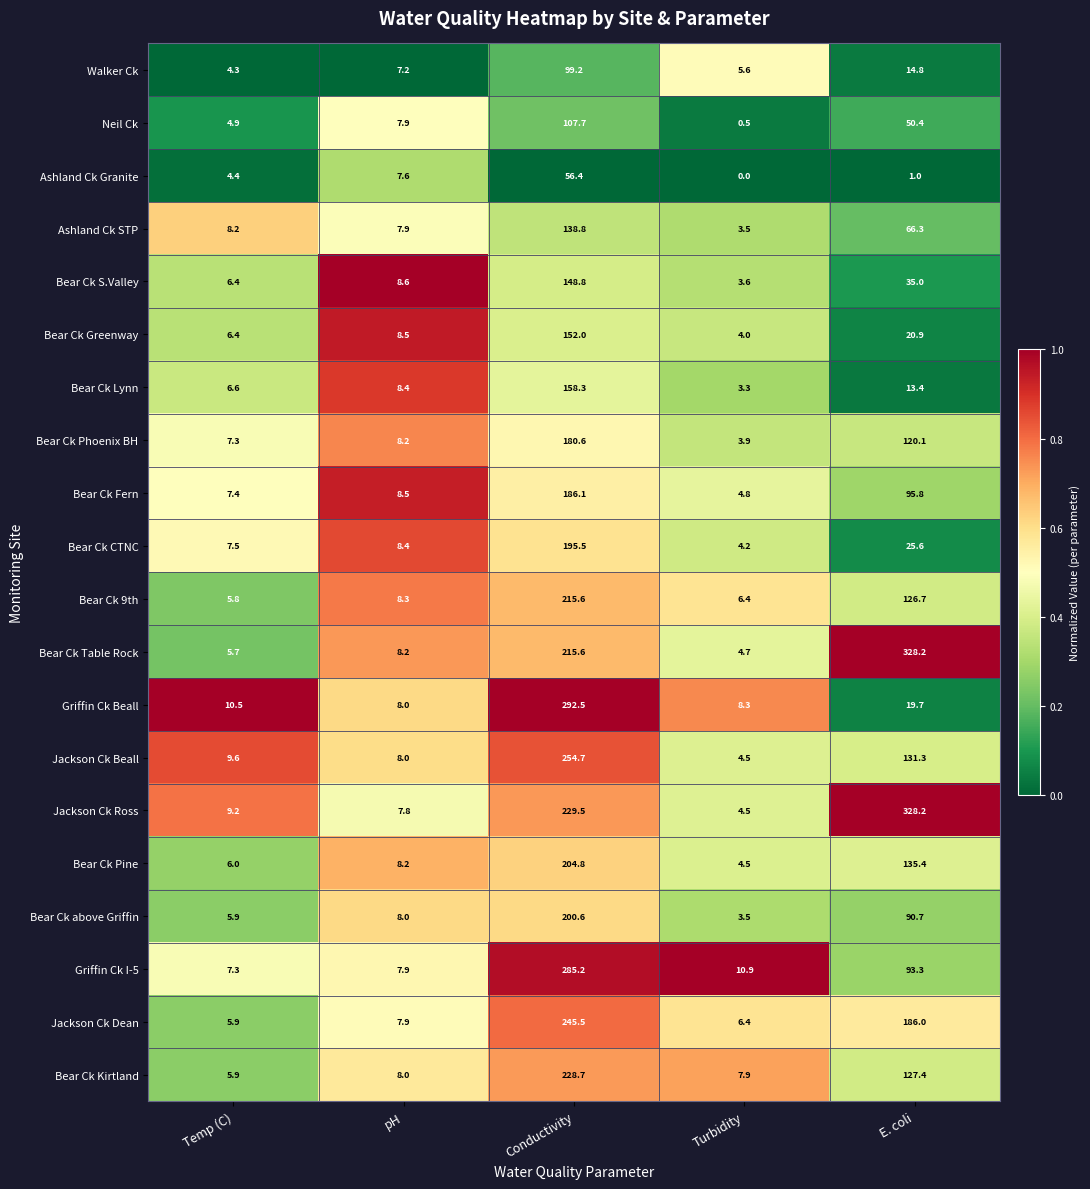

What is the difference between the highest and lowest values at Temp (C)?

6.2